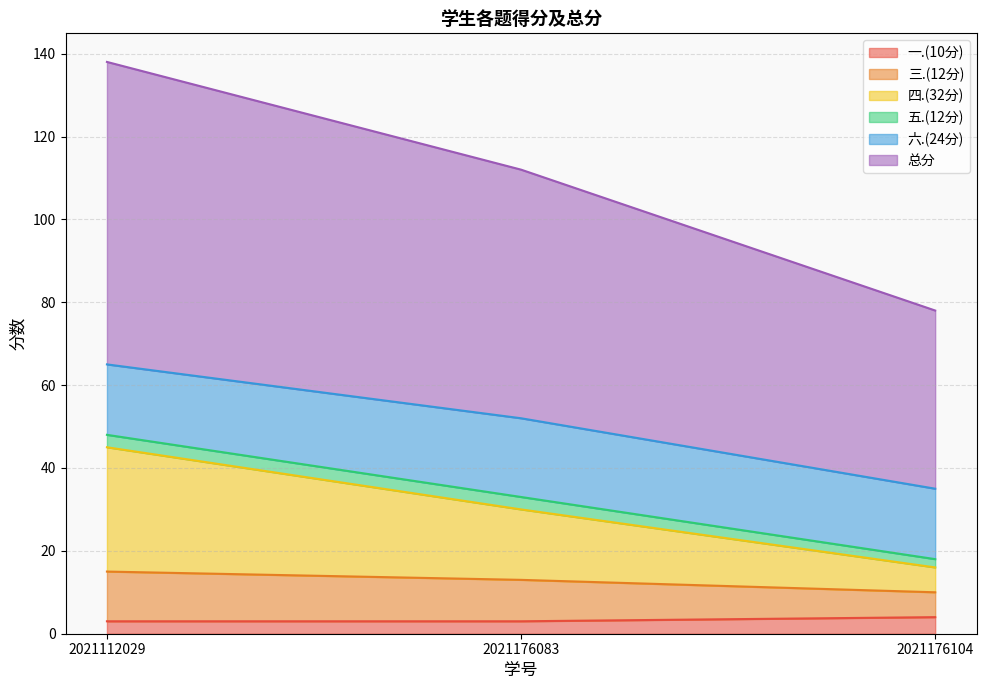

Is the value of 四.(32分) at 2021176104 greater than the value of 三.(12分) at 2021112029?

Yes